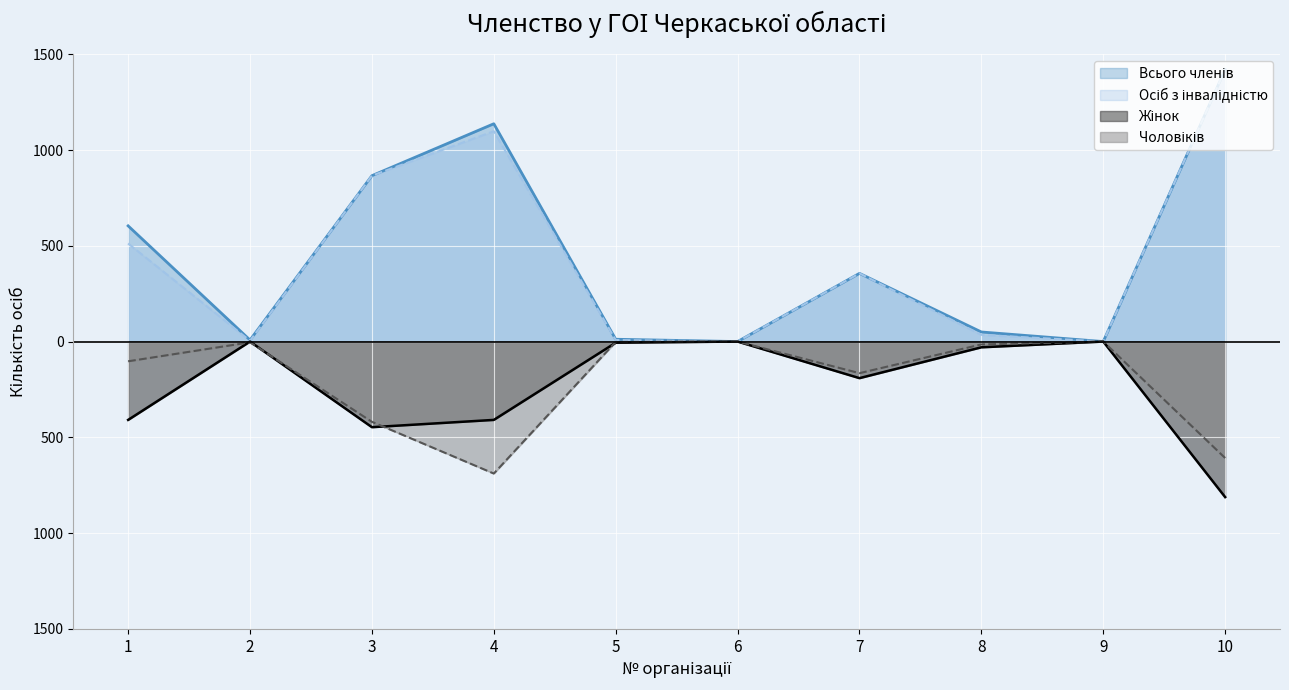

What is the difference between the highest and lowest values at 1?

1013